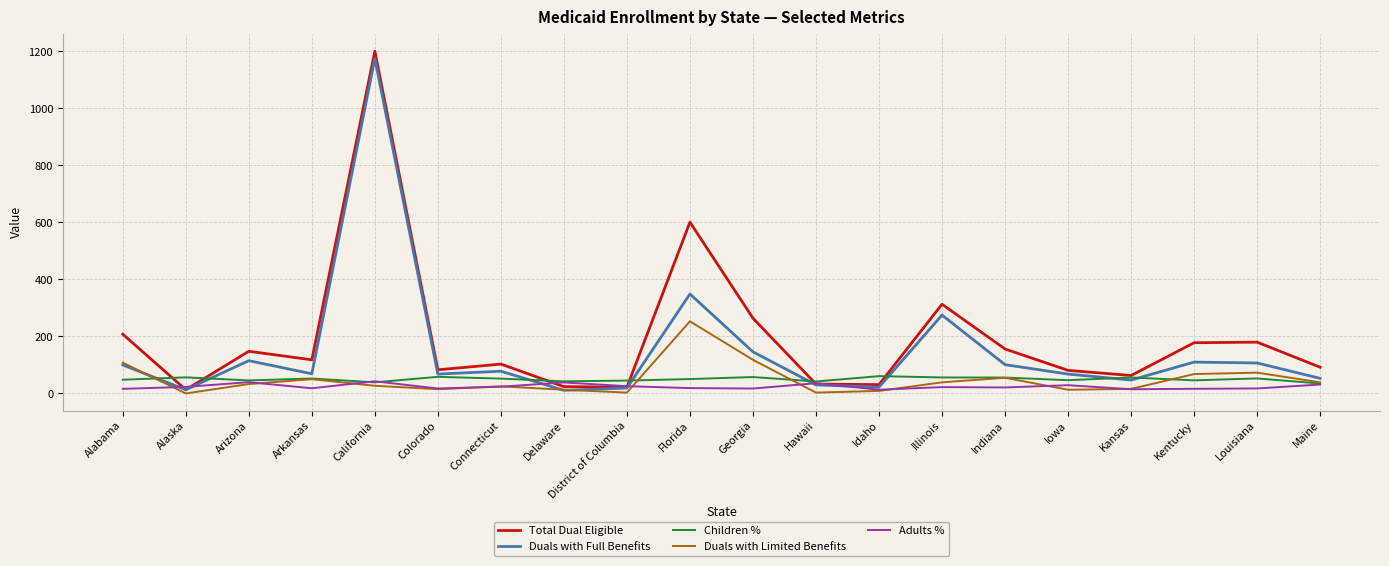

What value does the Children % series have at Iowa?

46.5